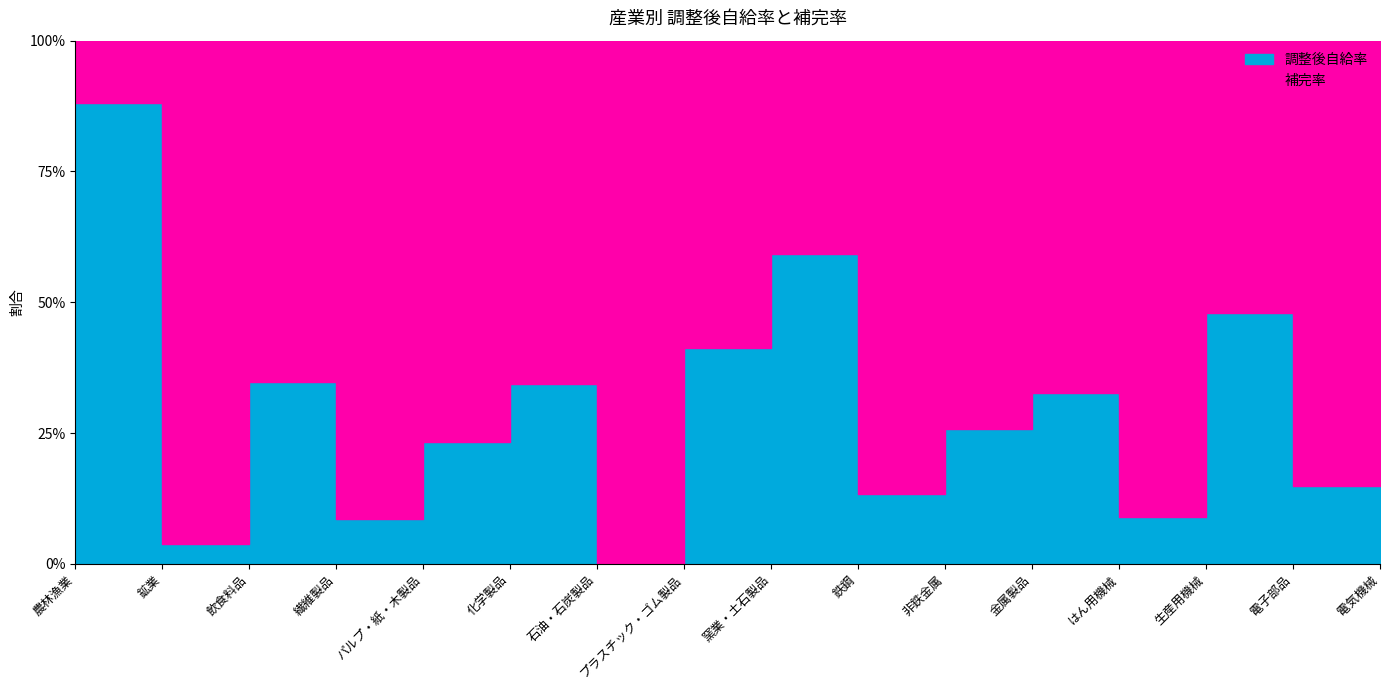

List the series in order of their peak value, highest first.

補完率, 調整後自給率